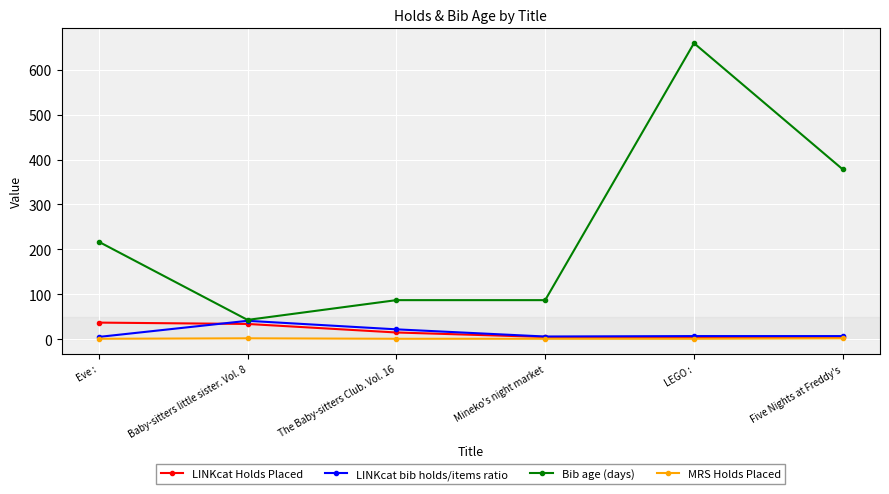

True or false: MRS Holds Placed and Bib age (days) cross at least once.

False